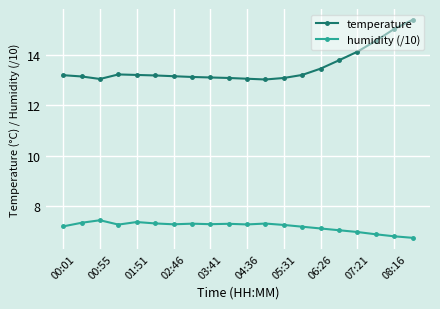

True or false: humidity (/10) and temperature cross at least once.

False